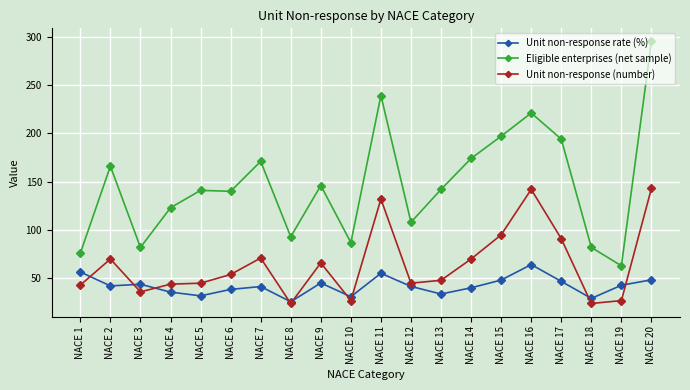

What is the average value of the Unit non-response rate (%) series?

42.2